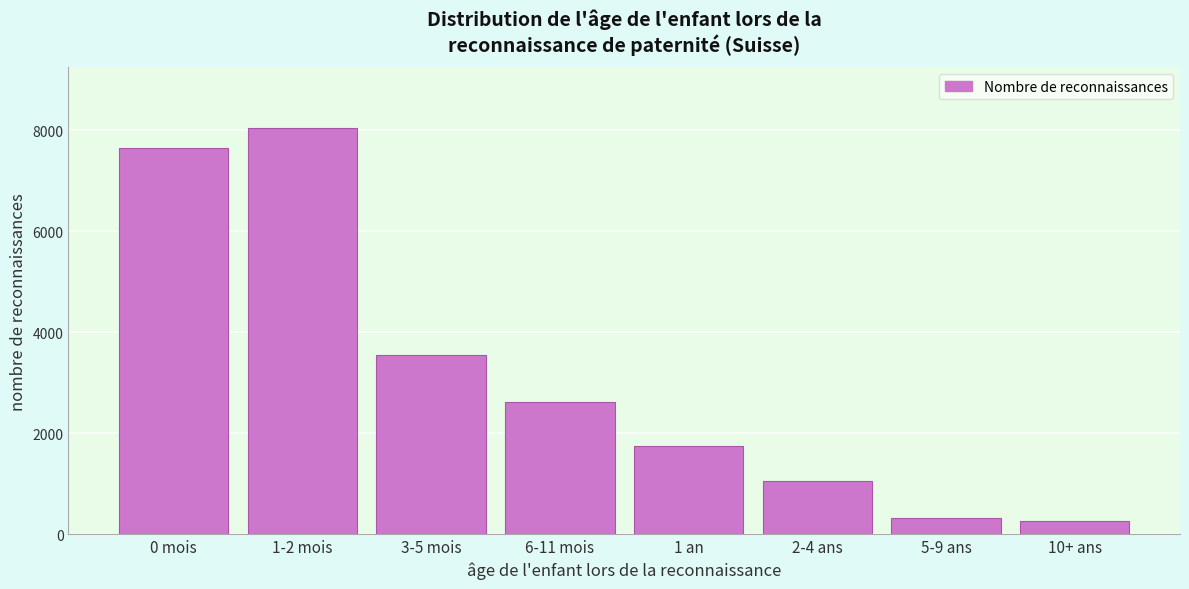

Reading left to right, extract all data points from this chart.

0 mois=7645	1-2 mois=8038	3-5 mois=3539	6-11 mois=2607	1 an=1747	2-4 ans=1058	5-9 ans=320	10+ ans=257